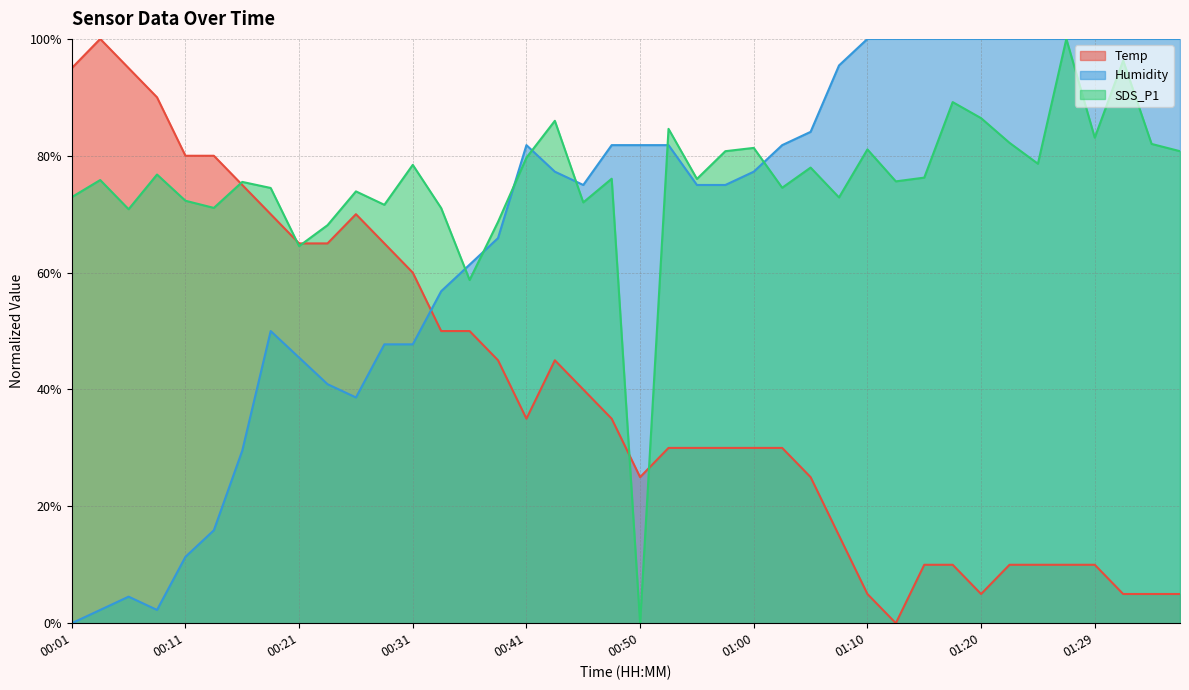

At how many categories does at least one series exceed 81?

25